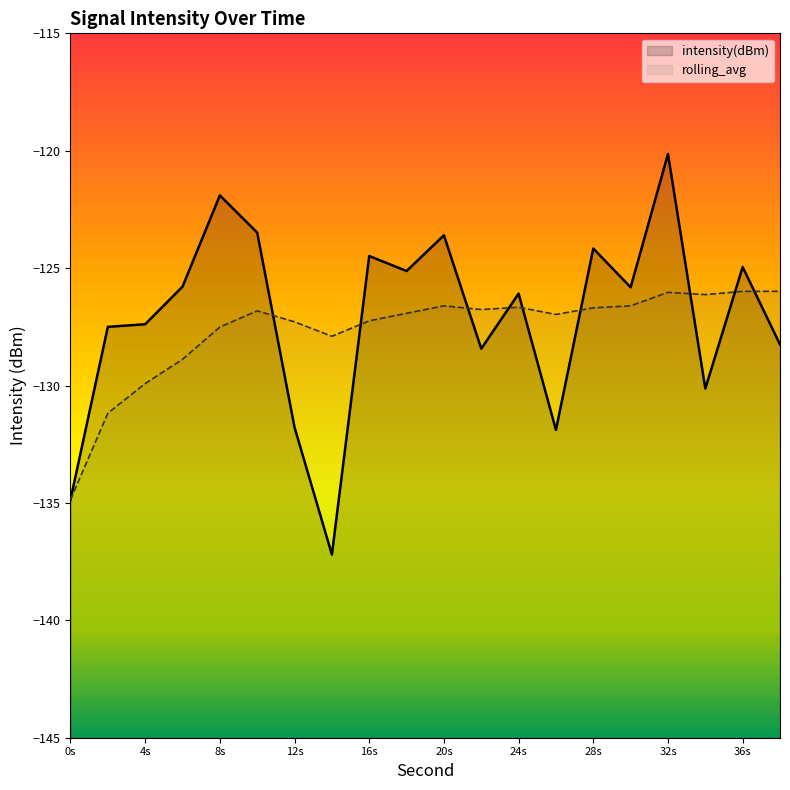

Is it true that rolling_avg equals -188.0 at 24s?

False